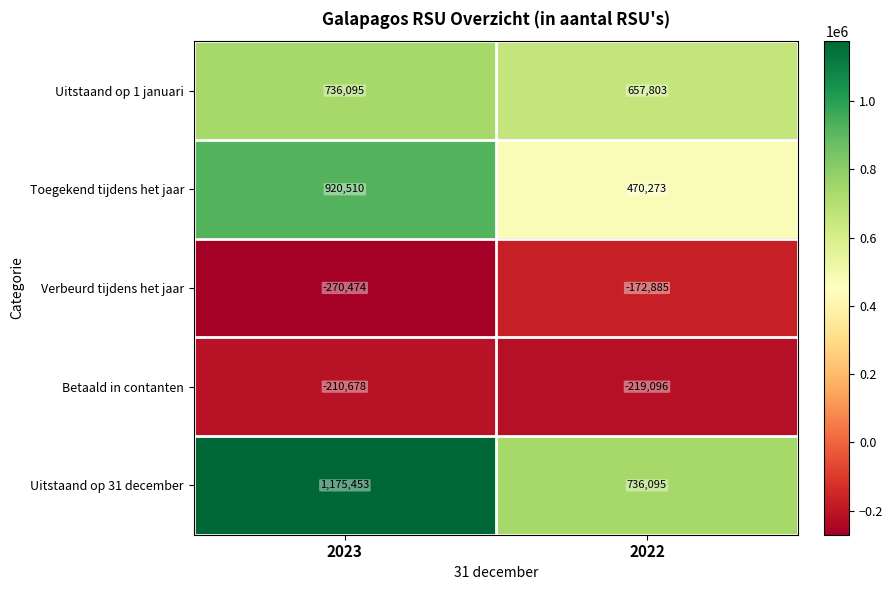

At which label is Toegekend tijdens het jaar closest to 695391?

2022